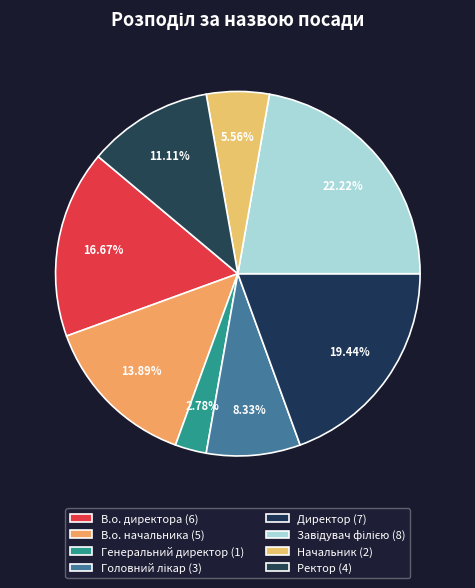

Count the number of slices in the pie.

8